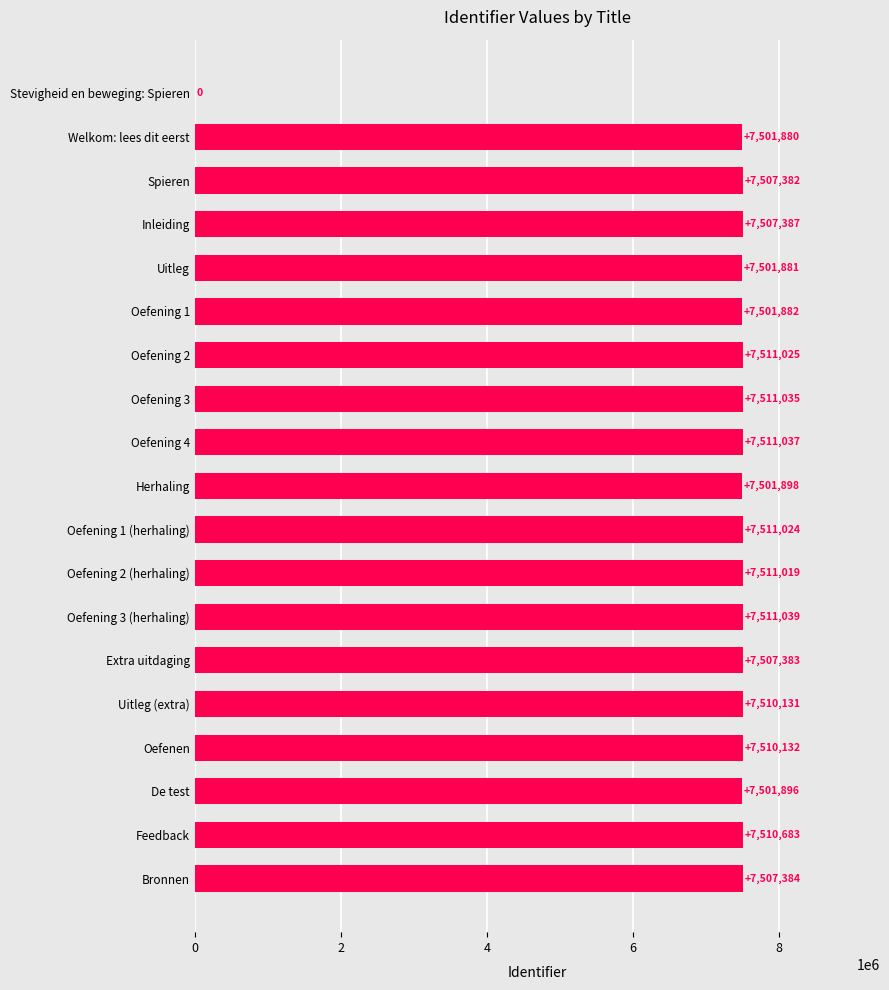

True or false: the data shows 7510683 at Feedback.

True